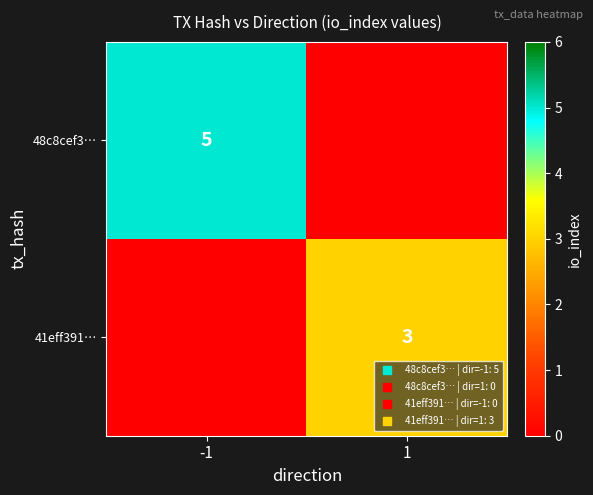

What is the sum of all 41eff391… values?

3